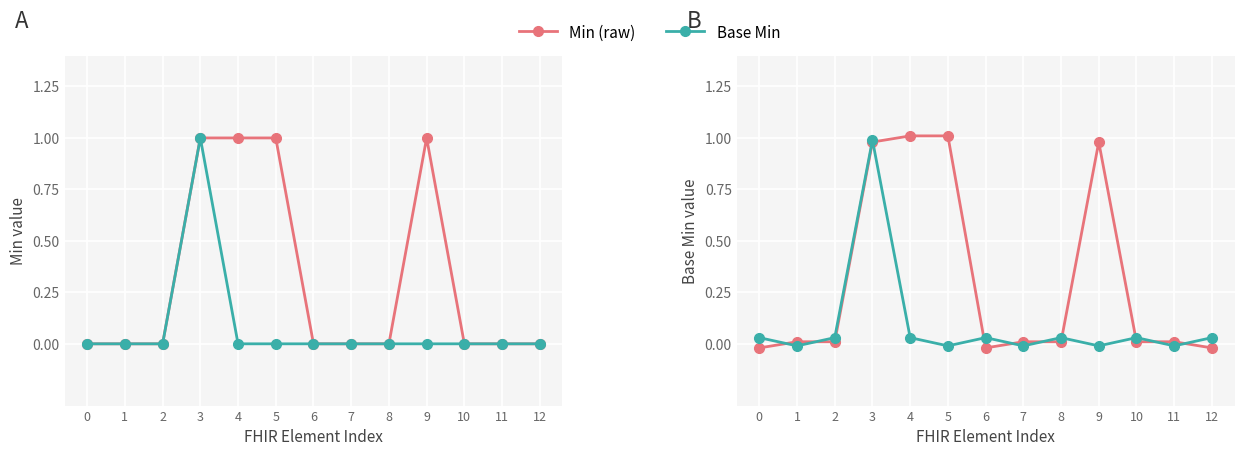

The Min series shows 0.0 at 7. True or false?

False